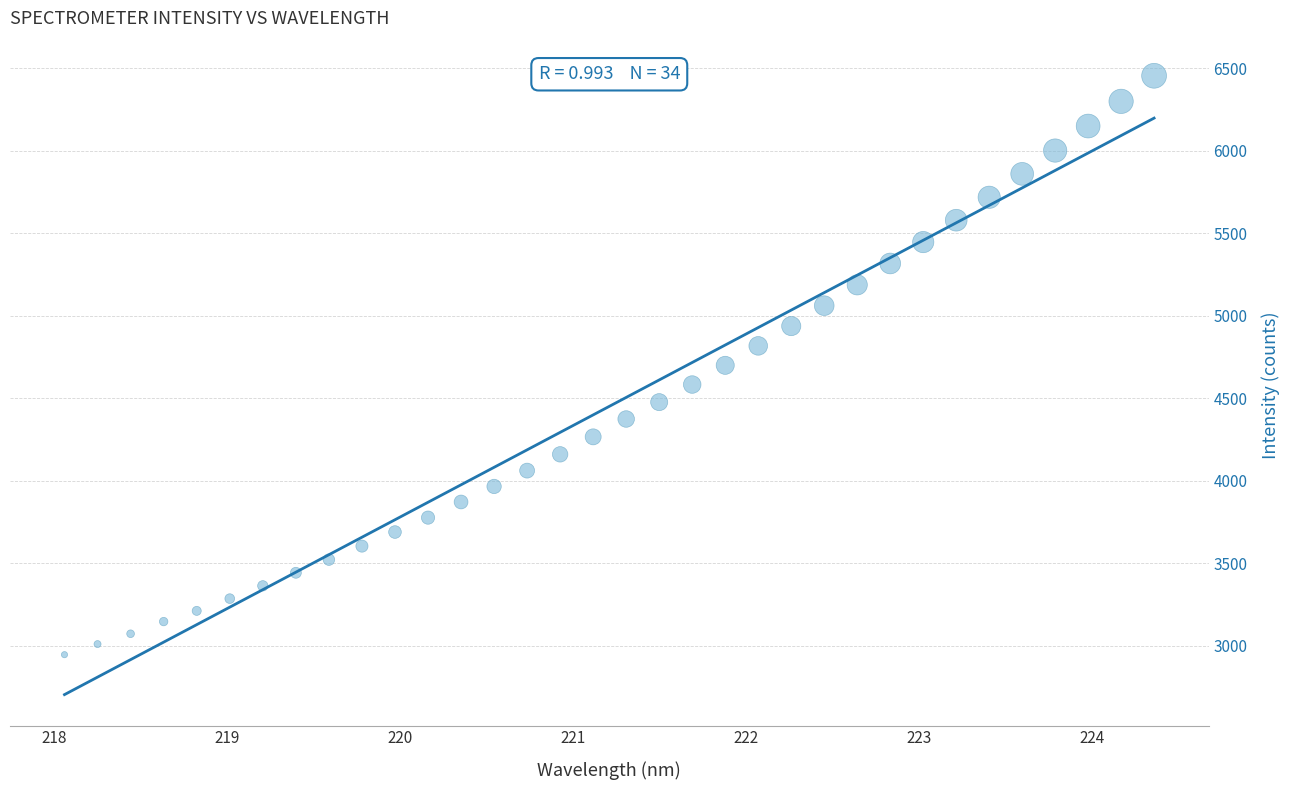

What is the range of Y values (max minus min)?

3508.2